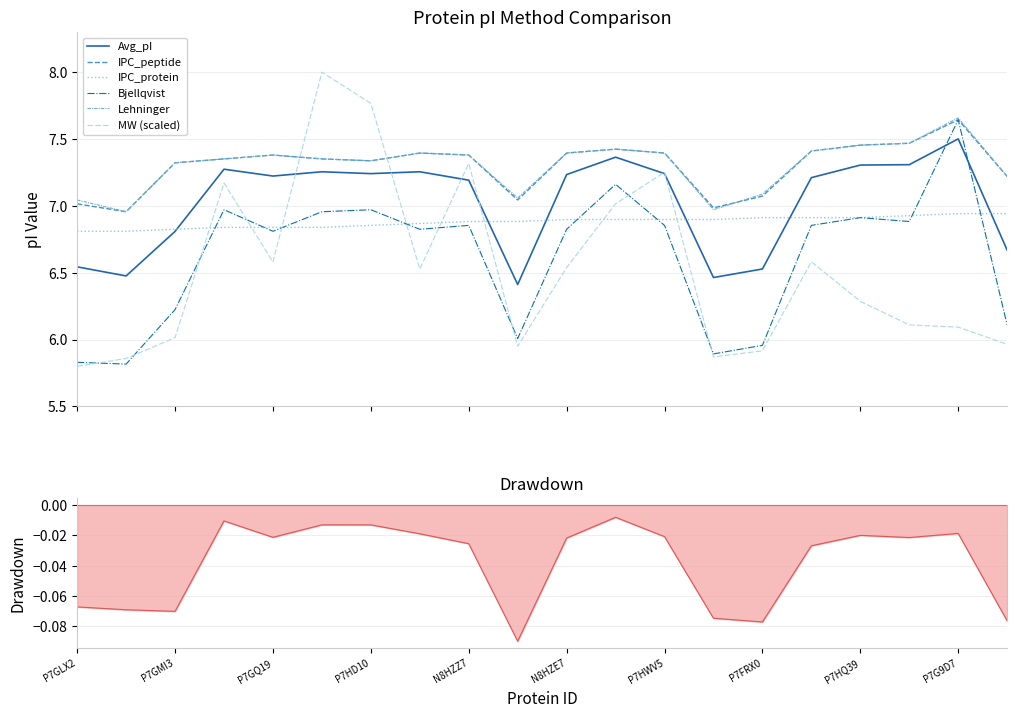

Which series has the largest total across all categories?

Lehninger